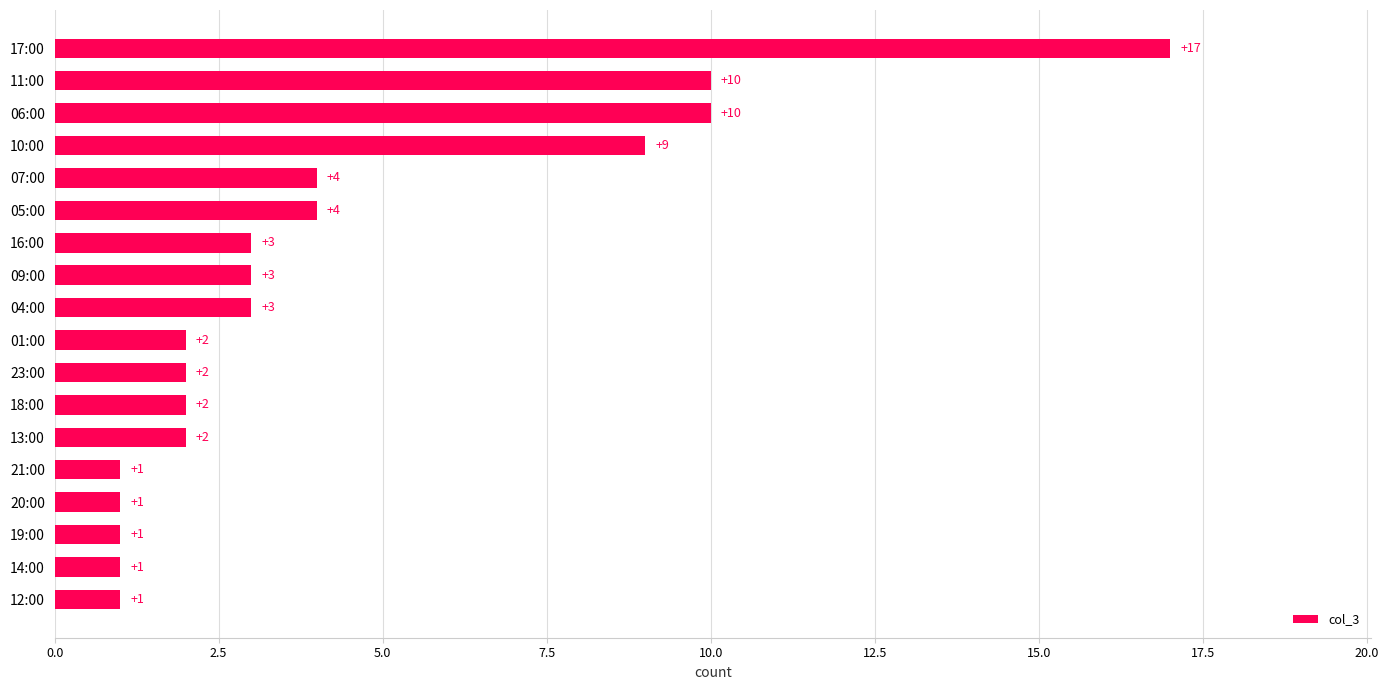

How many data points are less than 3?

9